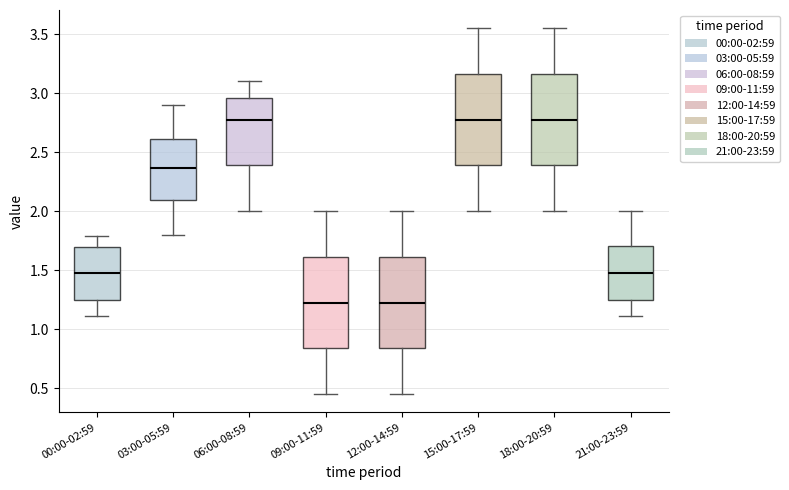

Reading left to right, read every box against the y-axis: the position of its median line, the range the box covers, and the ends of its whiskers. The values are not printed on the chart, so give them approximately, as read against the axis.

00:00-02:59: median 1.50, box 1.25 to 1.70, whiskers 1.10 to 1.80
03:00-05:59: median 2.35, box 2.10 to 2.60, whiskers 1.80 to 2.90
06:00-08:59: median 2.80, box 2.40 to 2.95, whiskers 2.00 to 3.10
09:00-11:59: median 1.25, box 0.85 to 1.60, whiskers 0.45 to 2.00
12:00-14:59: median 1.25, box 0.85 to 1.60, whiskers 0.45 to 2.00
15:00-17:59: median 2.80, box 2.40 to 3.15, whiskers 2.00 to 3.55
18:00-20:59: median 2.80, box 2.40 to 3.15, whiskers 2.00 to 3.55
21:00-23:59: median 1.50, box 1.25 to 1.70, whiskers 1.10 to 2.00